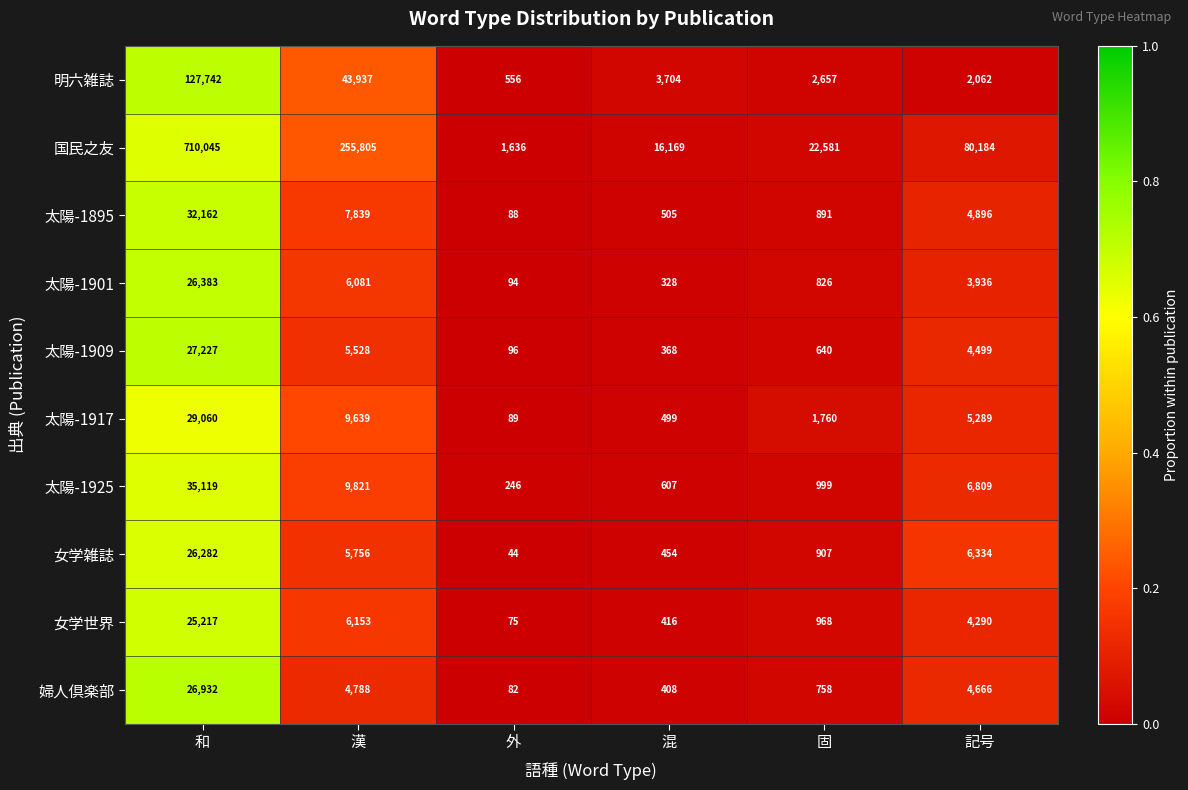

What is the spread (max minus min) of values at 和?

684828